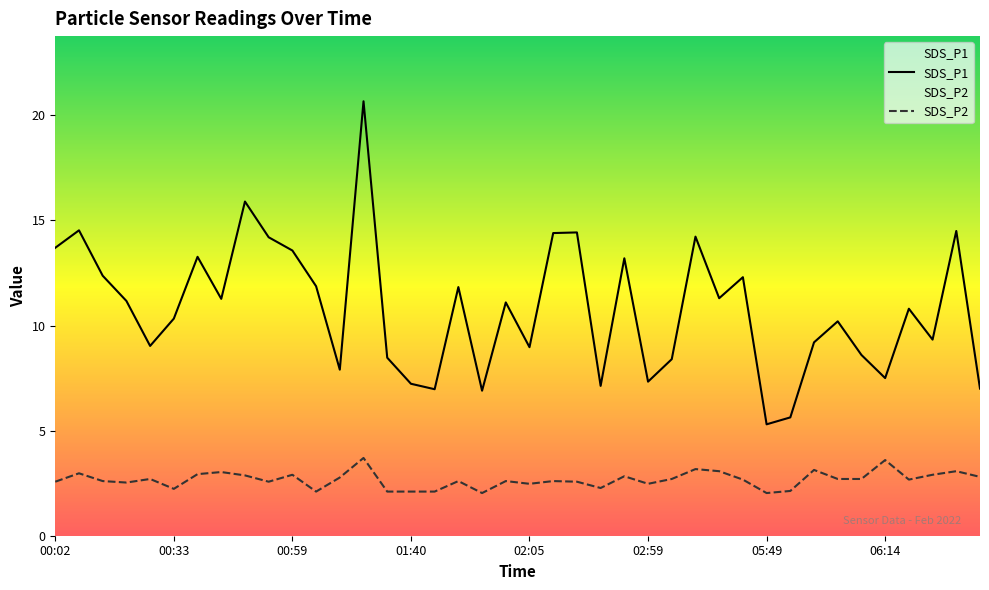

True or false: SDS_P1 has a value of 4.5 at 01:40.

False